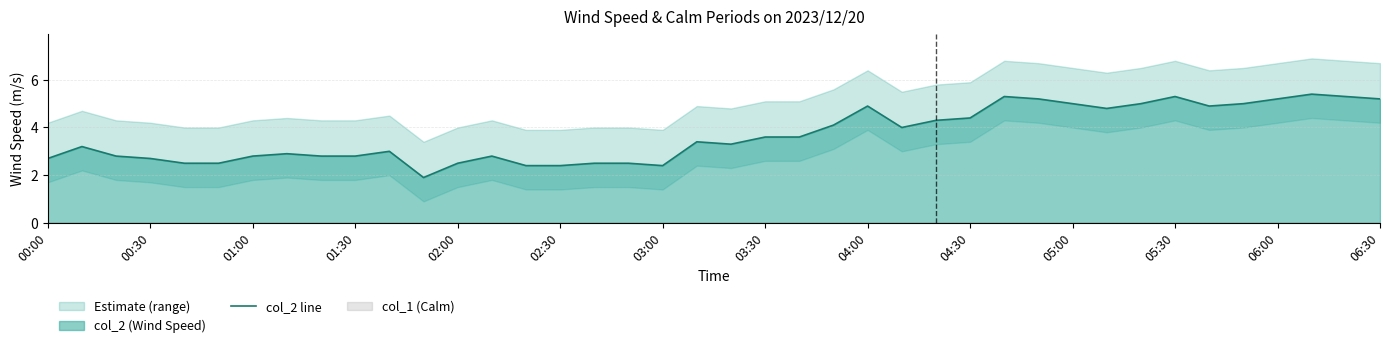

True or false: col_2 line has a value of 6.5 at 04:00.

False